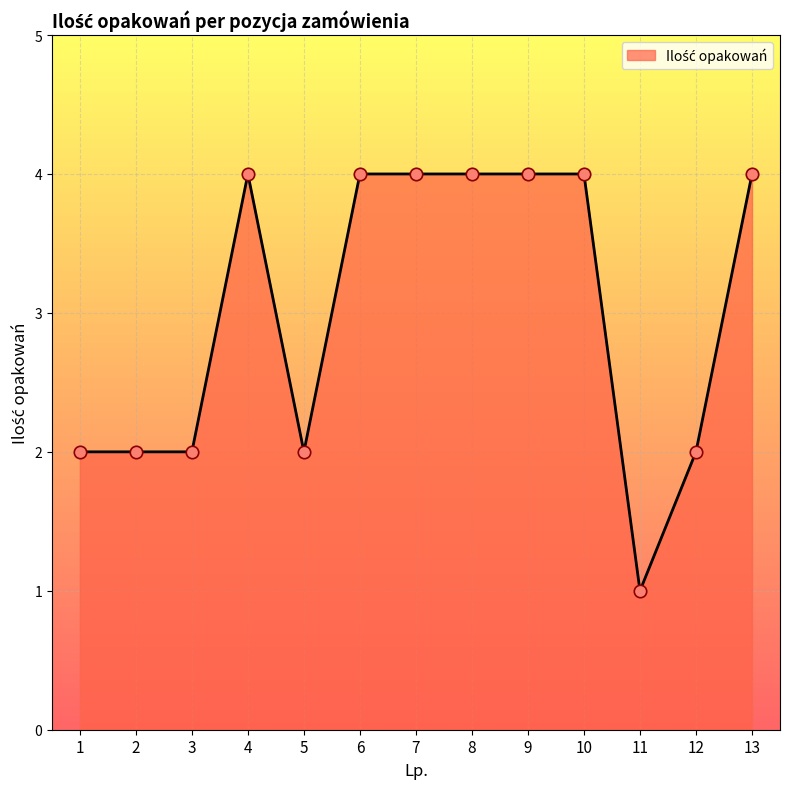

What is the change in value from 8 to 11?

-3